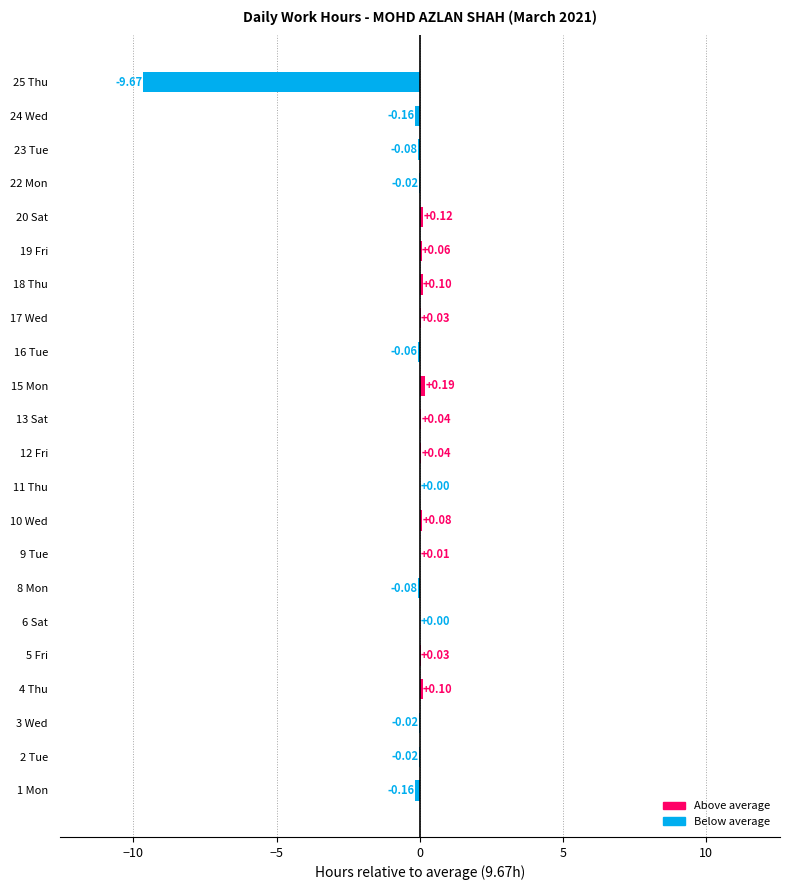

What is the sum of the values at 25 Thu and 12 Fri?

-9.6